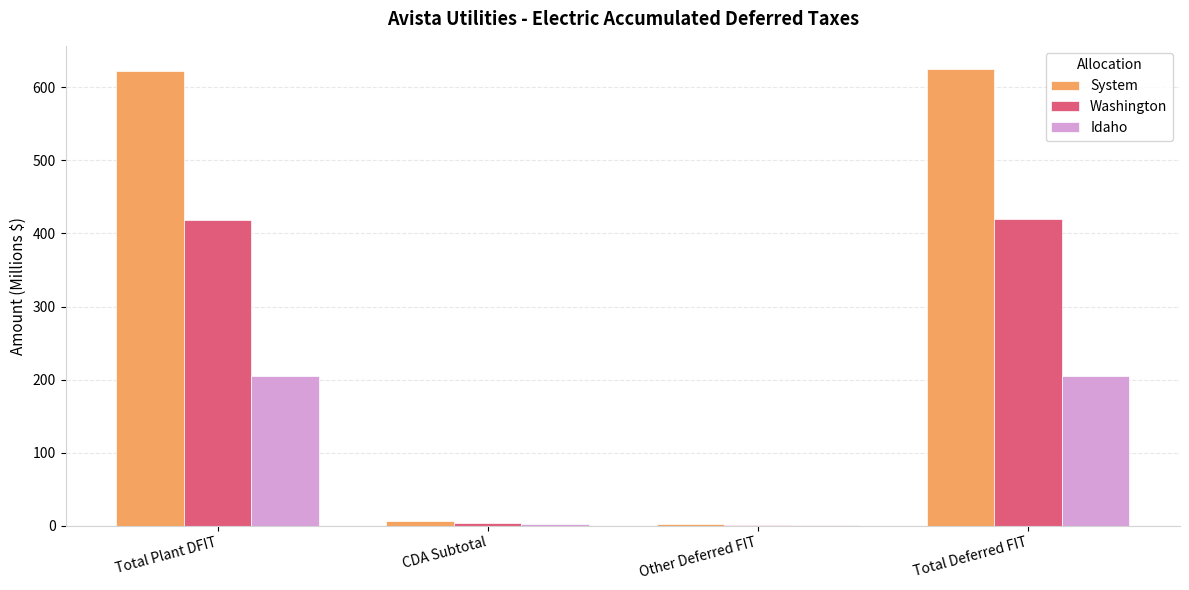

True or false: Idaho has a value of 274.0 at Total Deferred FIT.

False